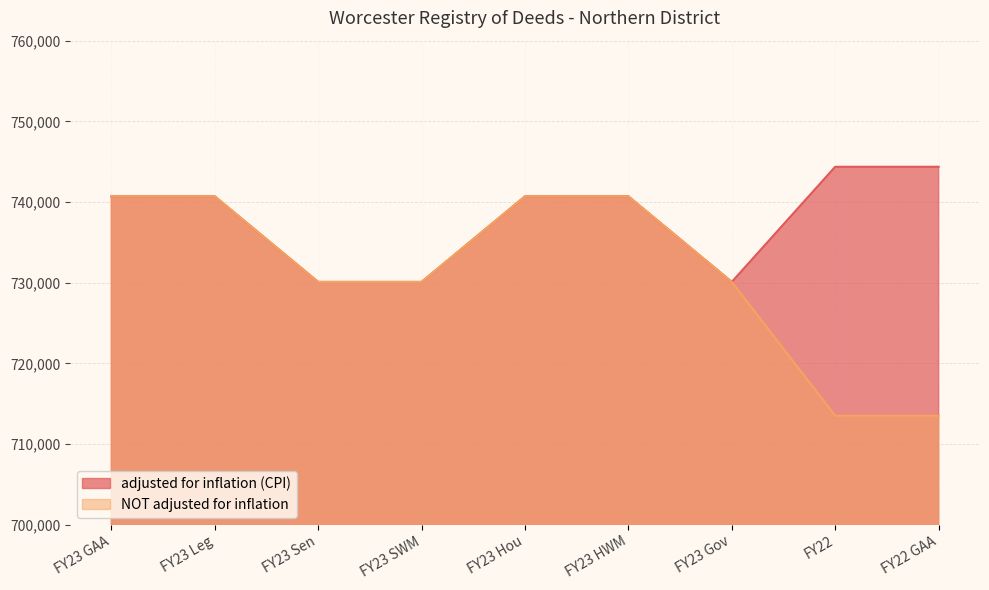

Count the number of categories in the chart.

9